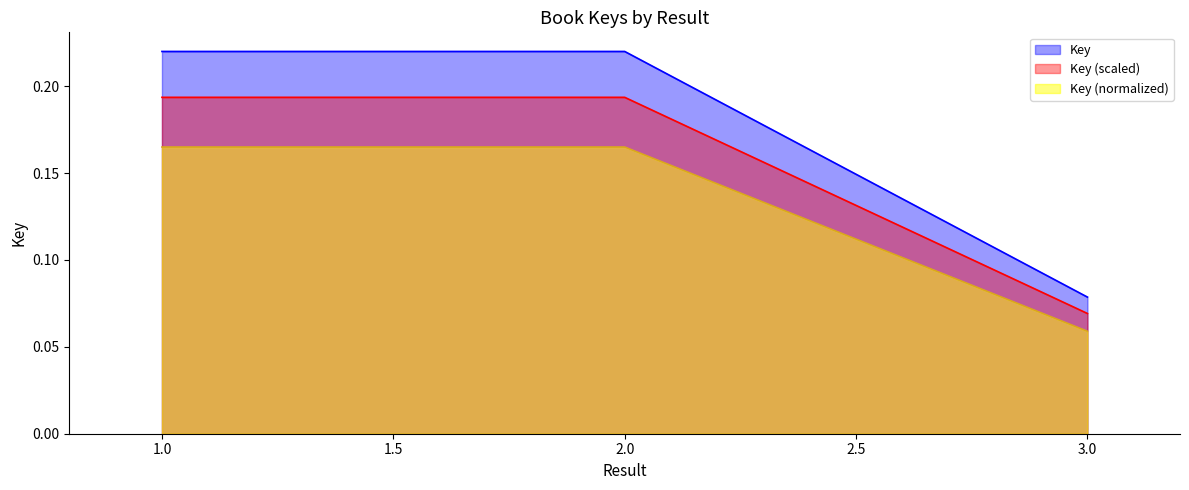

Reading left to right, transcribe all the data shown in this chart.

1=0.2	2=0.2	3=0.1